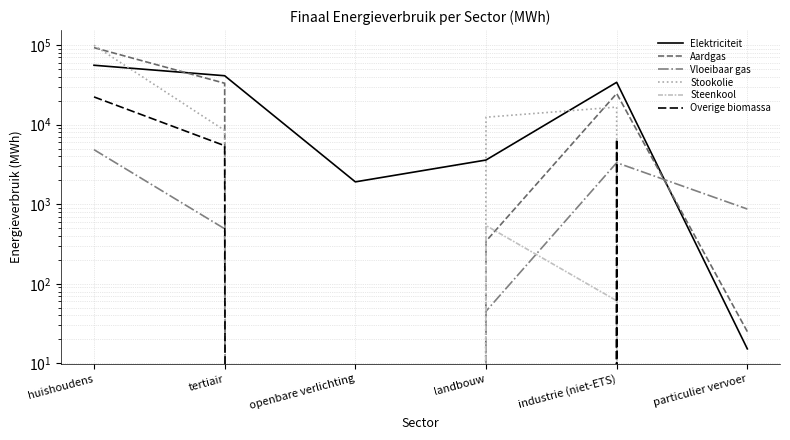

At how many categories does at least one series exceed 2423?

4